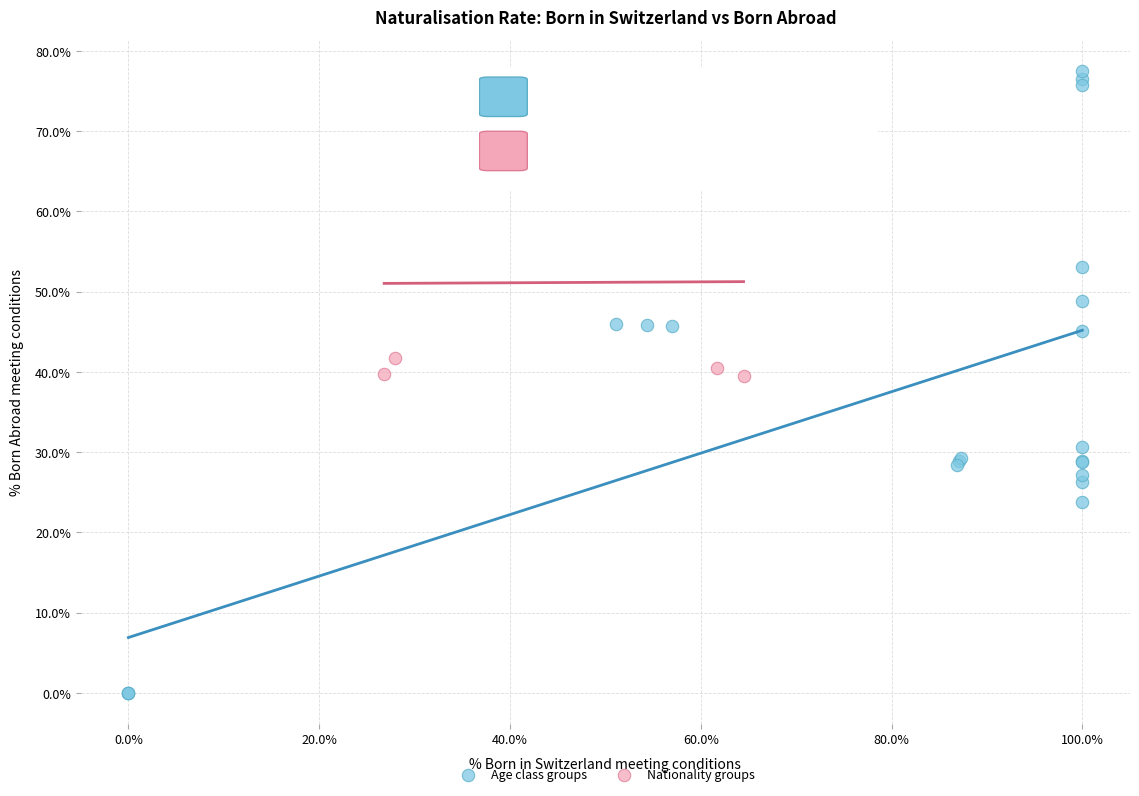

Which series has the widest spread of Y values?

Age class groups